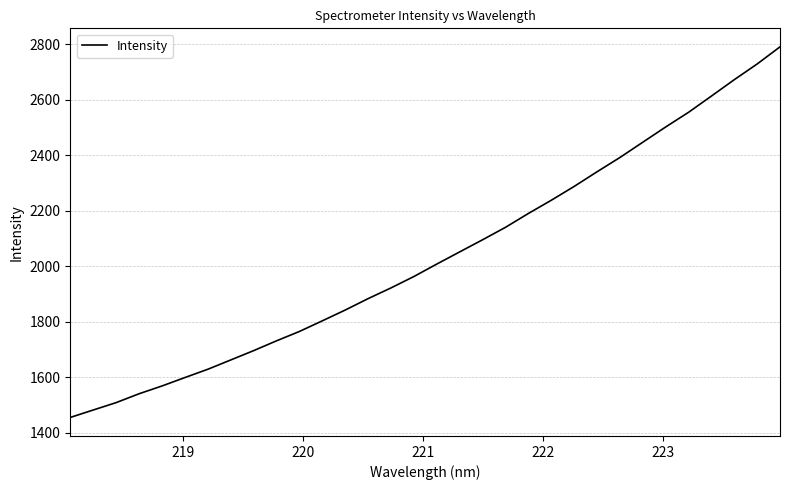

How many values exceed 2007?

16